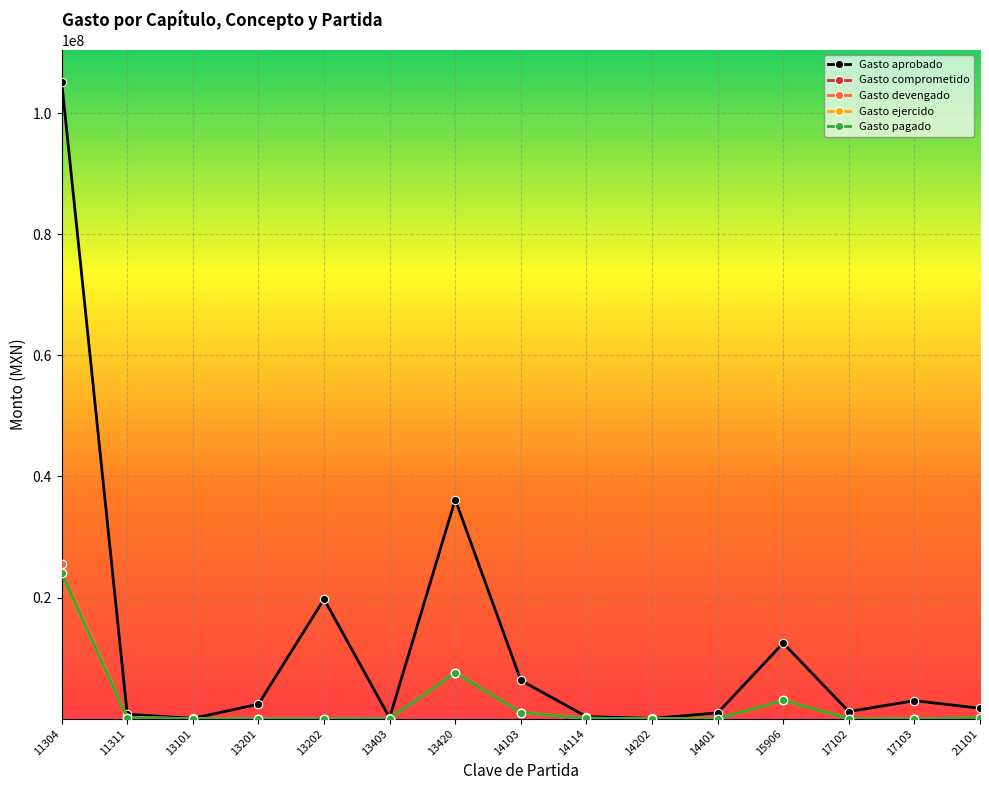

Is it true that Gasto comprometido equals 70867.3 at 21101?

False